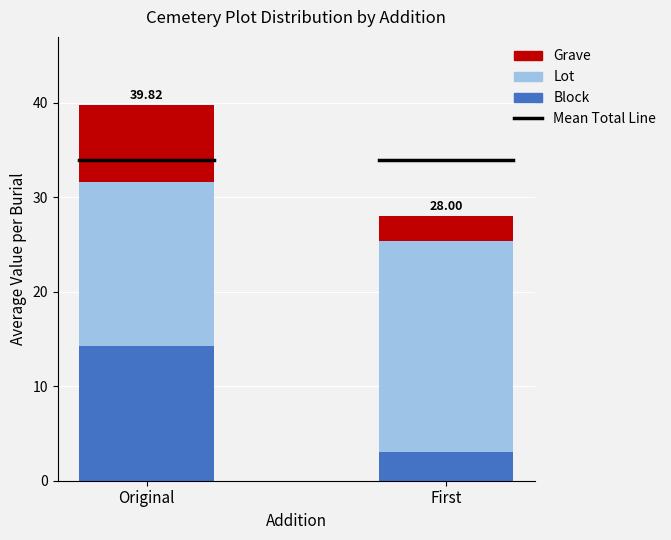

What is the total value across all series at First?

28.0